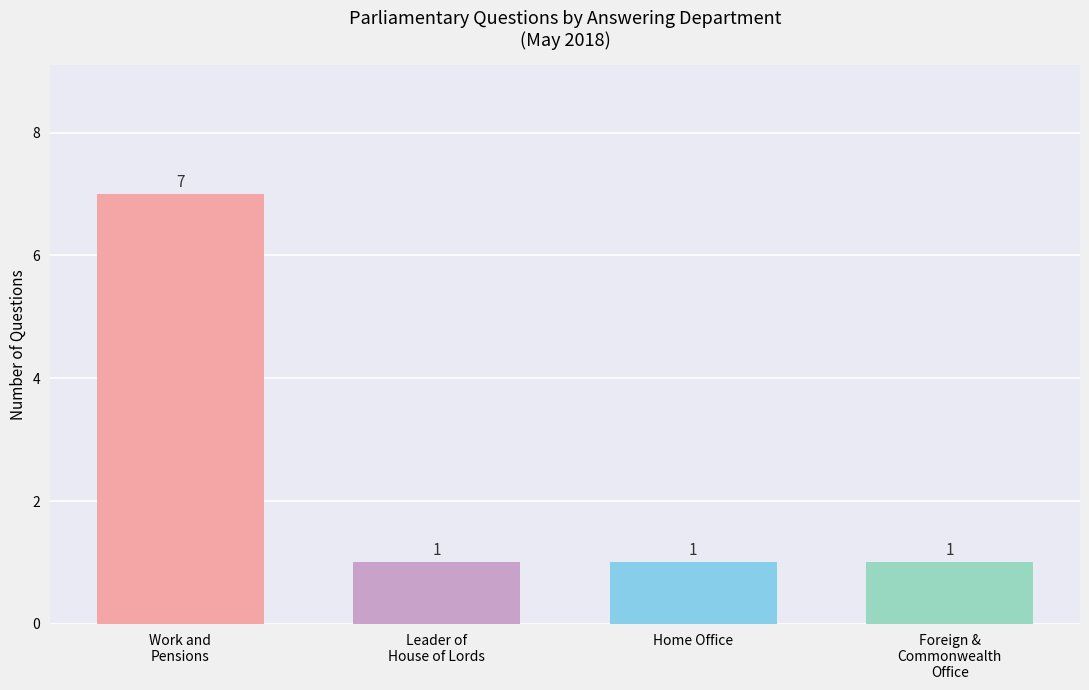

What is the maximum value shown in the chart?

7